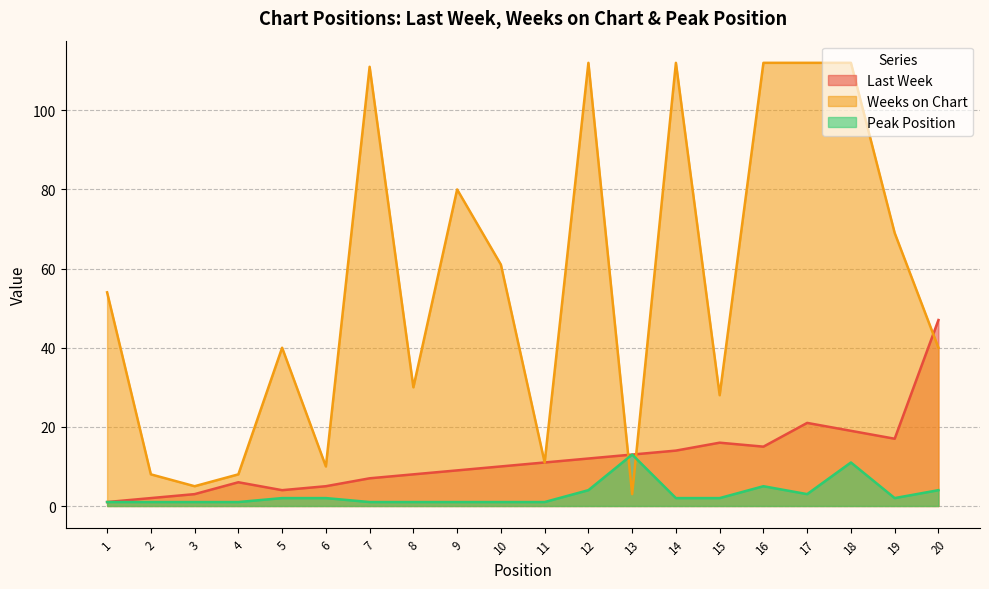

At how many categories does at least one series exceed 9?

17